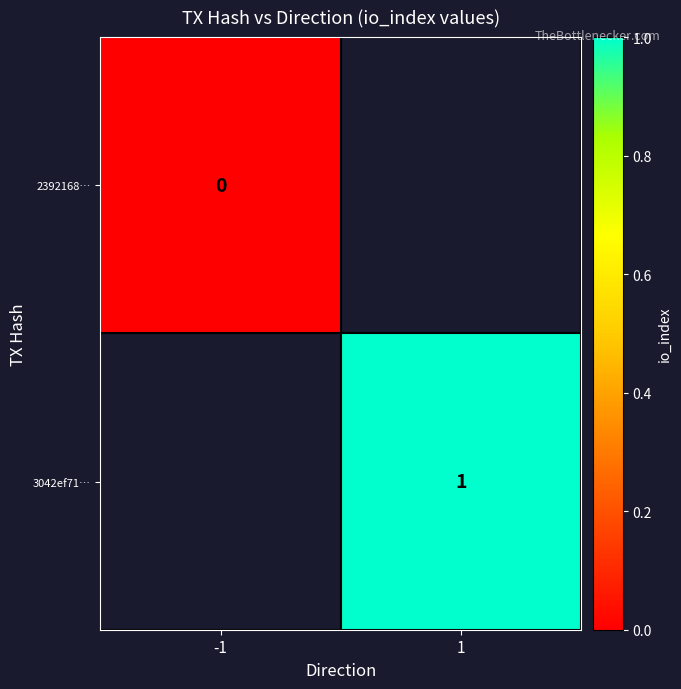

Which label corresponds to the largest value in the chart?

1